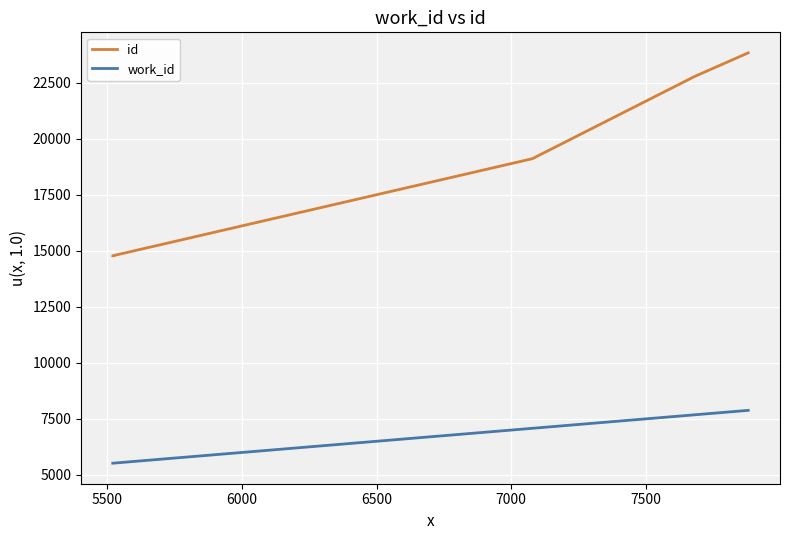

Rank the series by their average value, from highest to lowest.

id, work_id